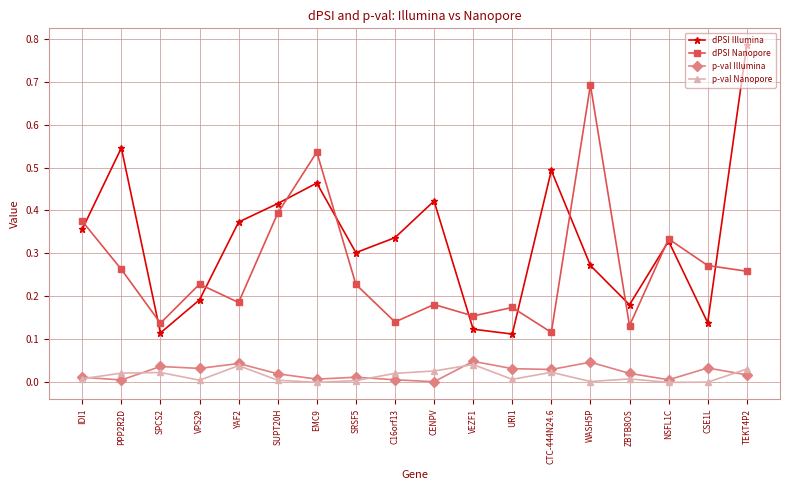

In p-val Illumina, how many points are higher than both neighbors (excluding endpoints)?

6